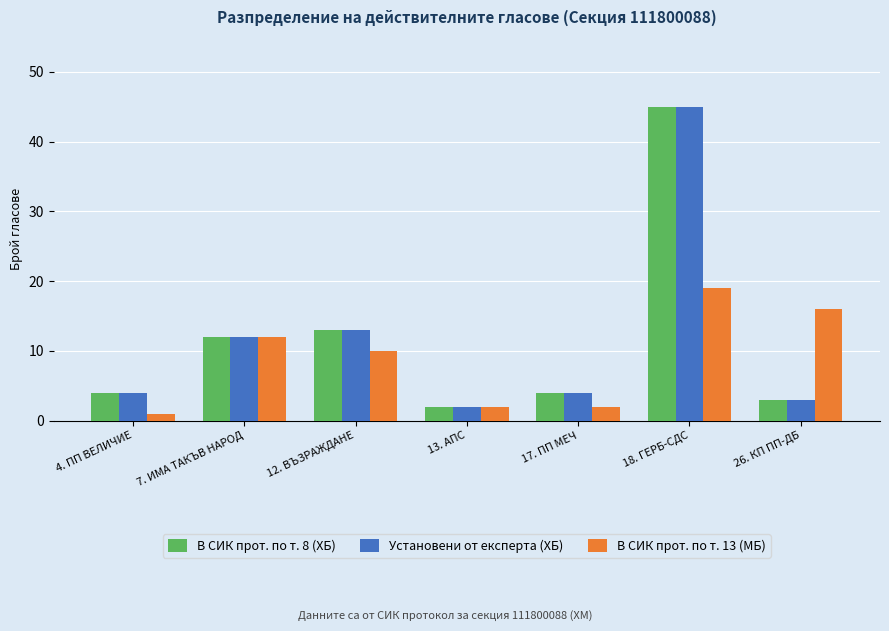

At which category is the sum across all series the highest?

18. ГЕРБ-СДС